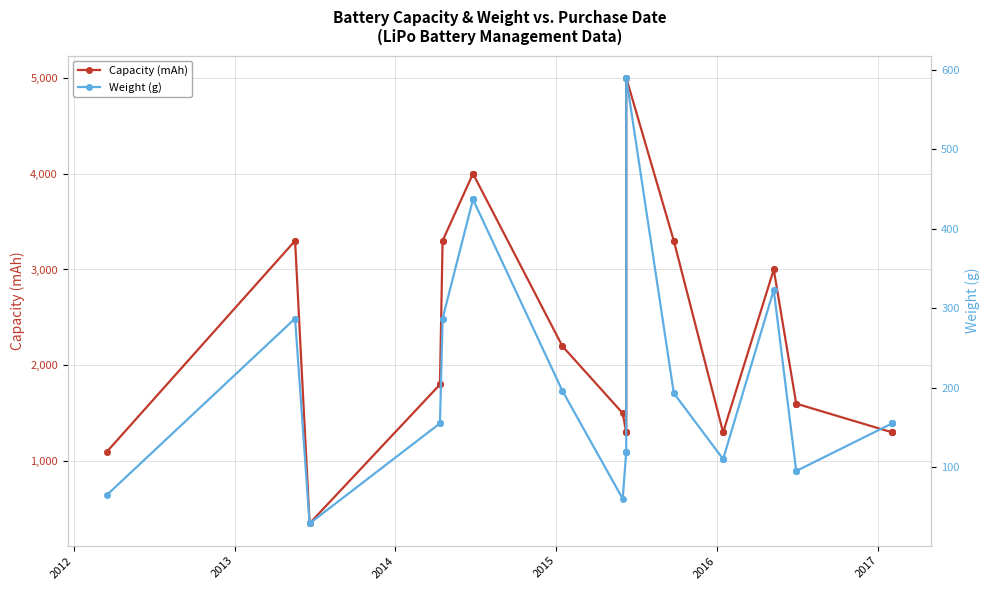

What is the value of the Capacity (mAh) point at the 2nd from the left?

3300